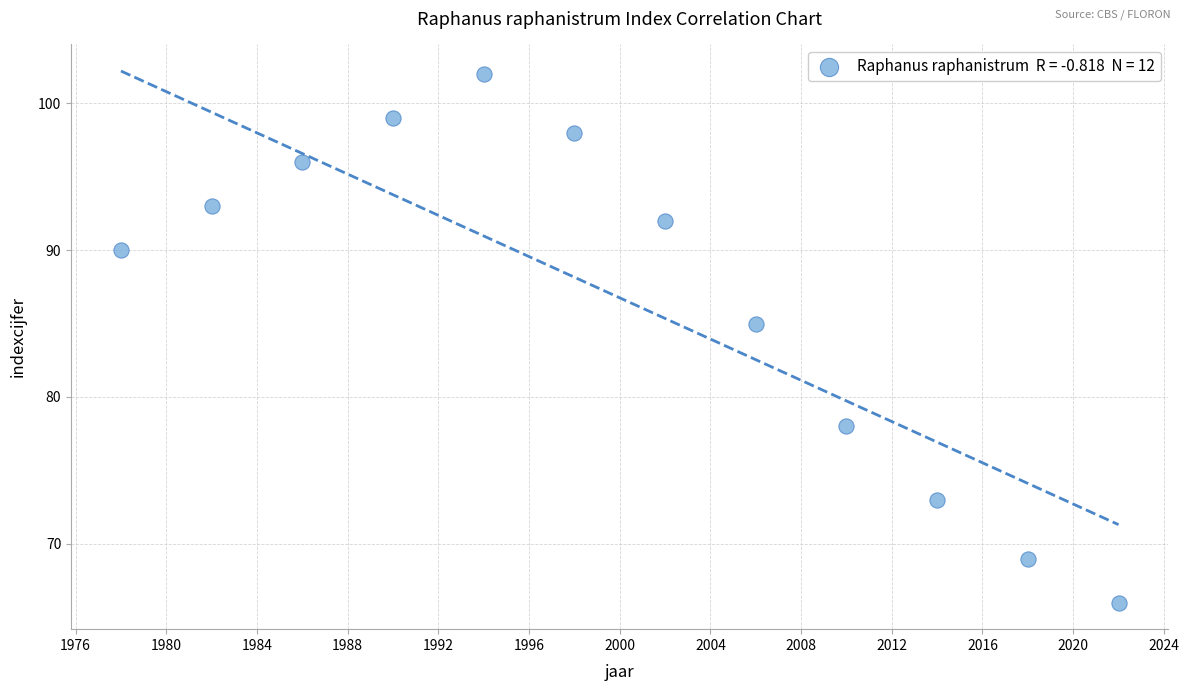

What Y value in the scatter plot is closest to 84?

85